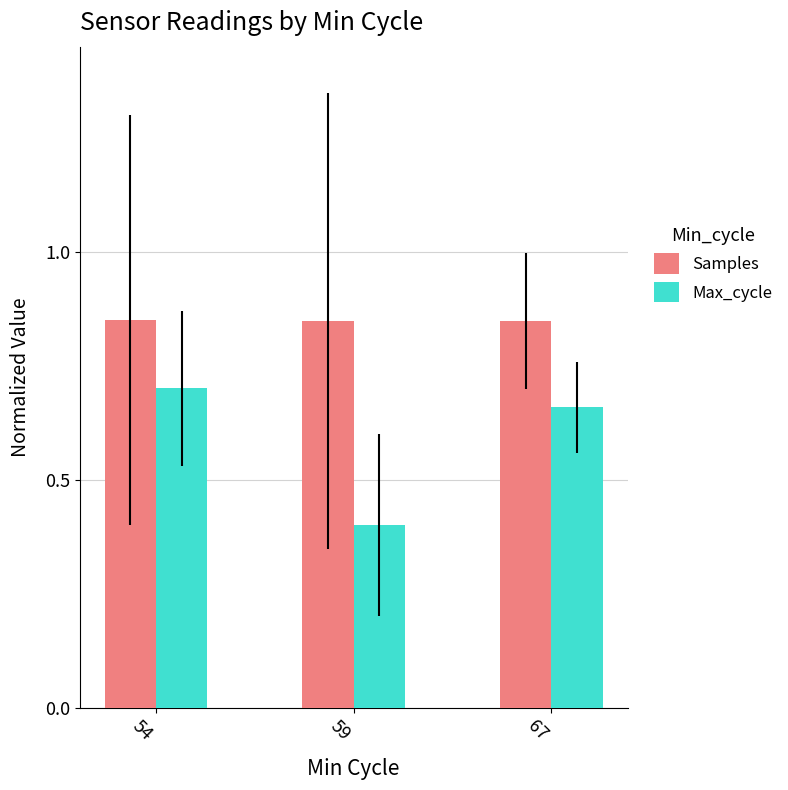

At which label is Max_cycle closest to 0?

59